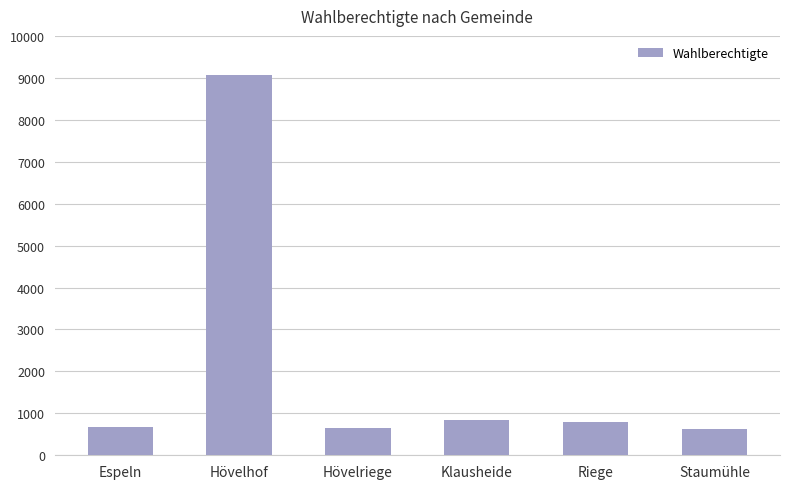

Where is the data nearest to the value 4843?

Klausheide